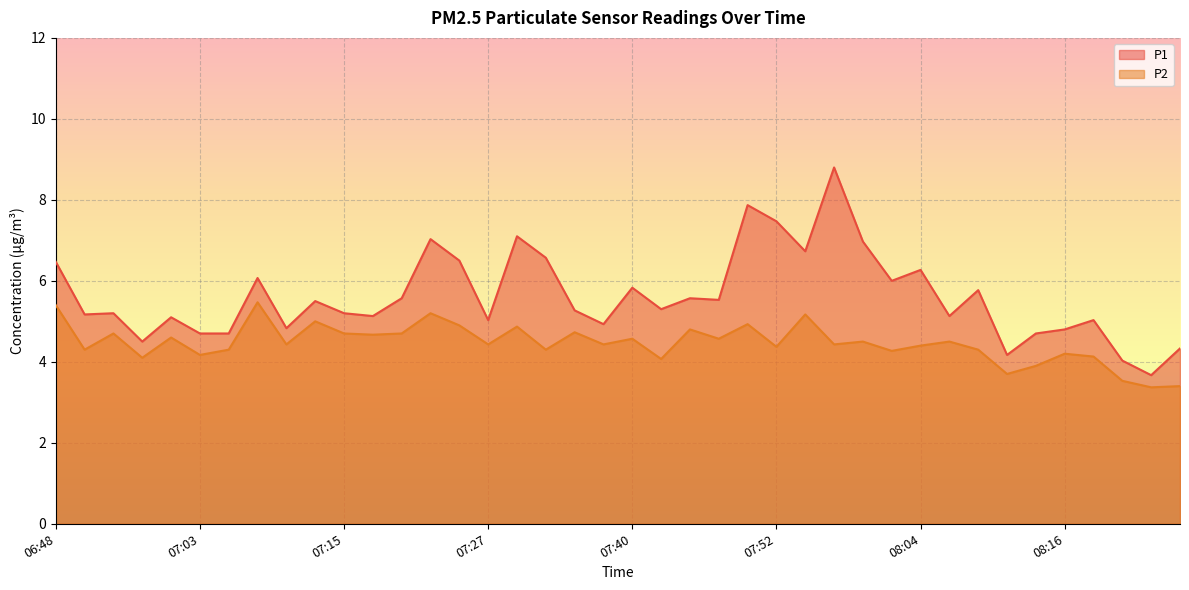

At which label is P2 closest to 4?

07:42